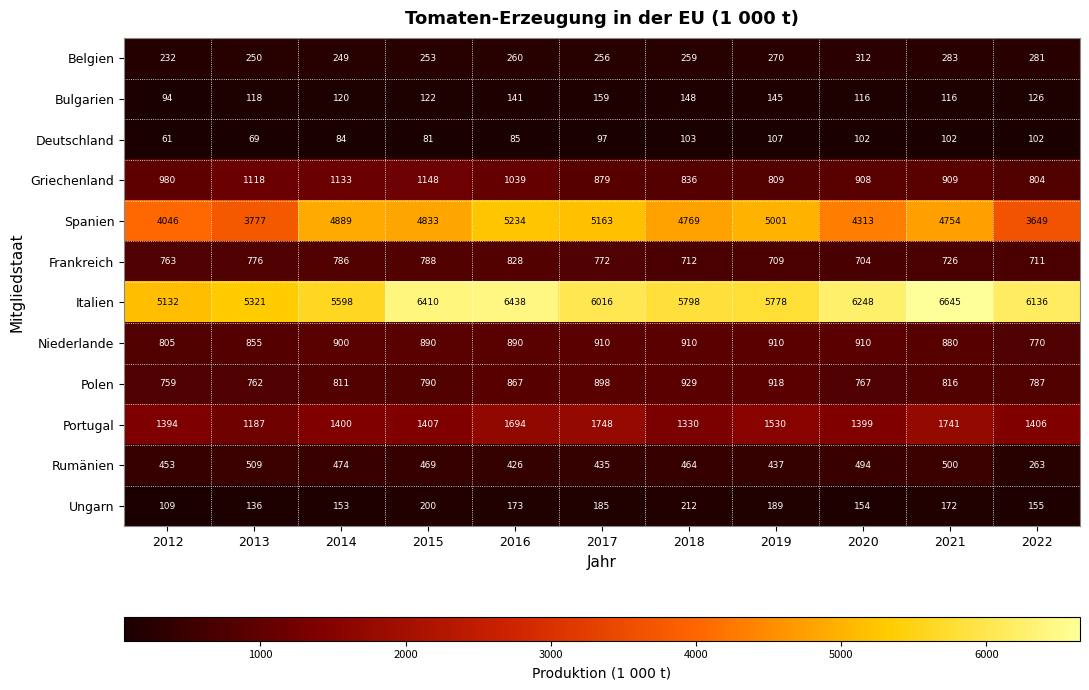

At which label is Spanien closest to 4441?

2020